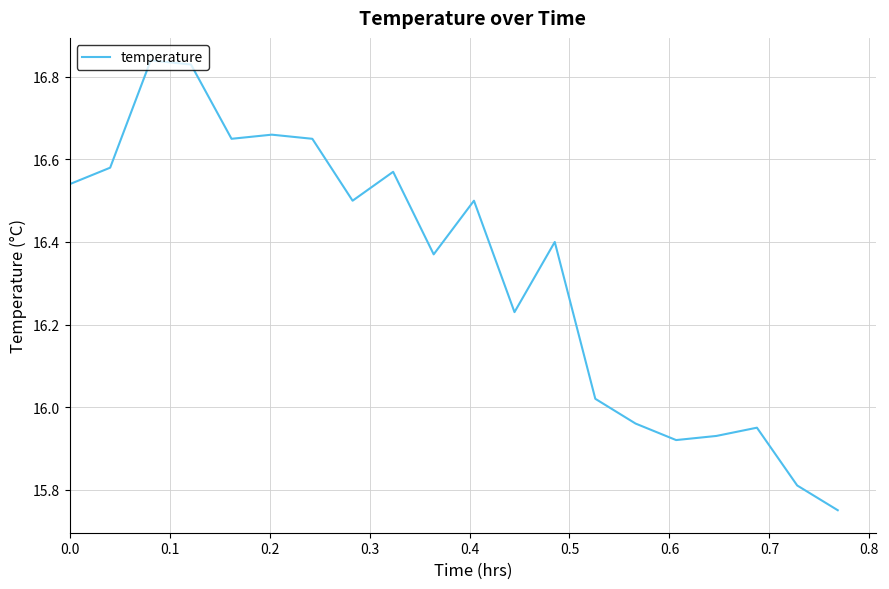

What is the difference between the maximum and minimum values?

1.1